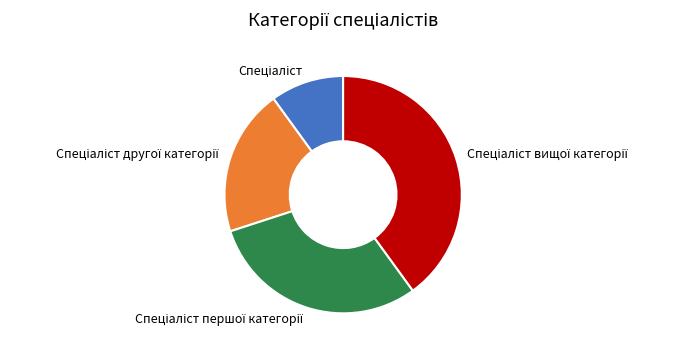

Is there a majority slice in this chart?

No